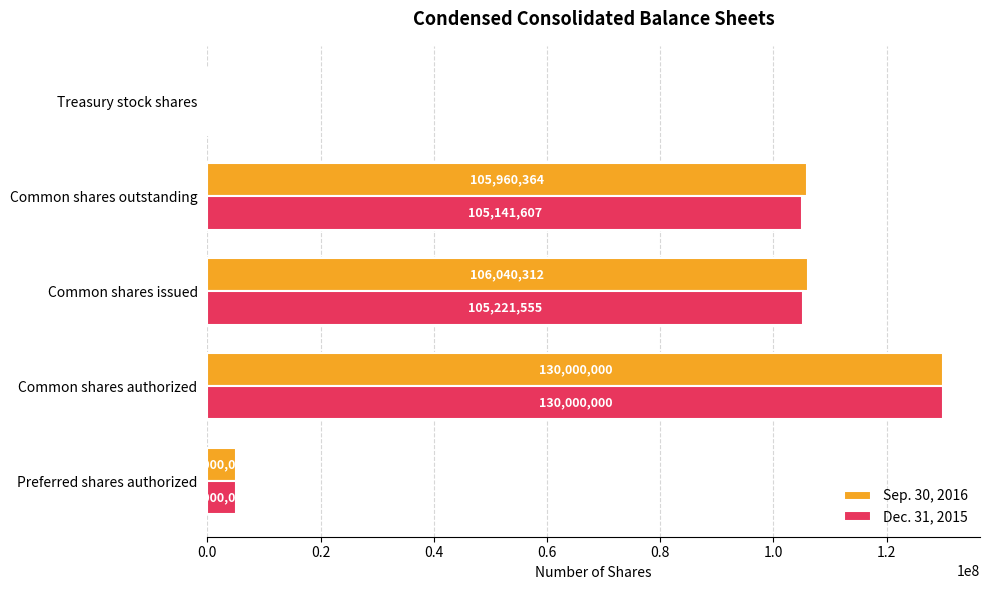

True or false: Dec. 31, 2015 has a value of 152756386 at Common shares issued.

False